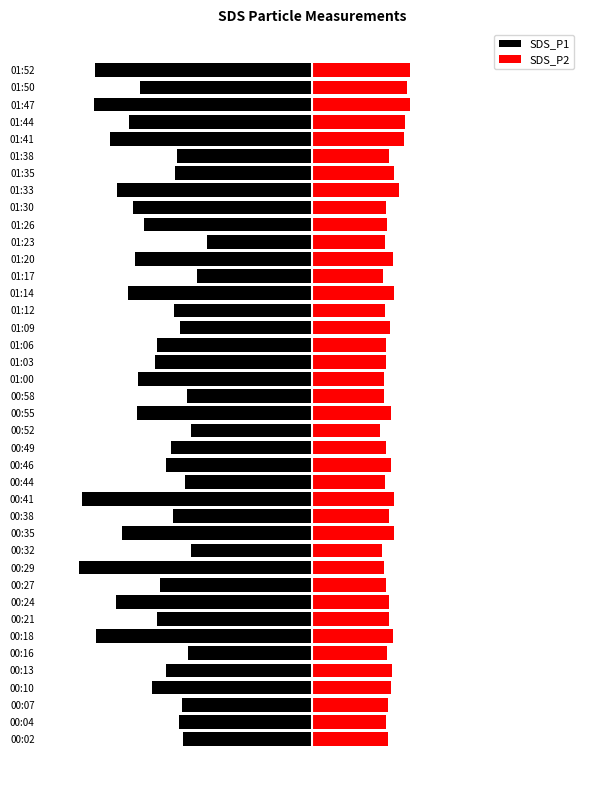

How many groups of bars are there?

40